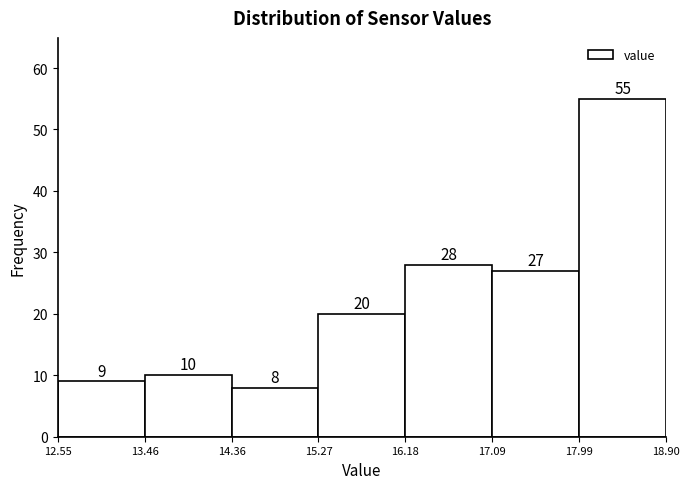

Which range on the x-axis has the tallest bar?

17.99 to 18.90